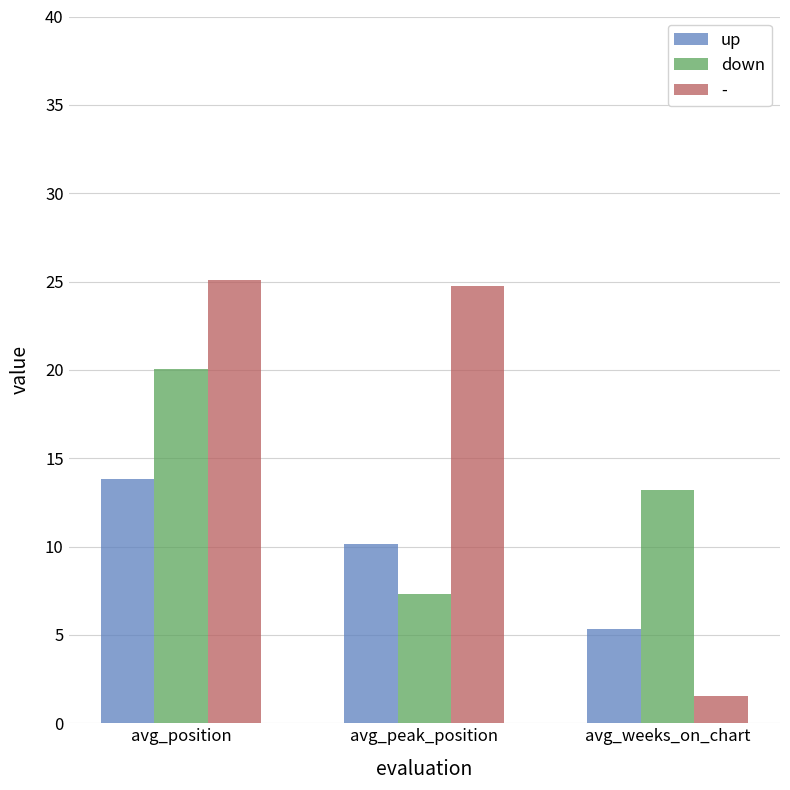

Is the value of down at avg_position greater than the value of up at avg_position?

Yes